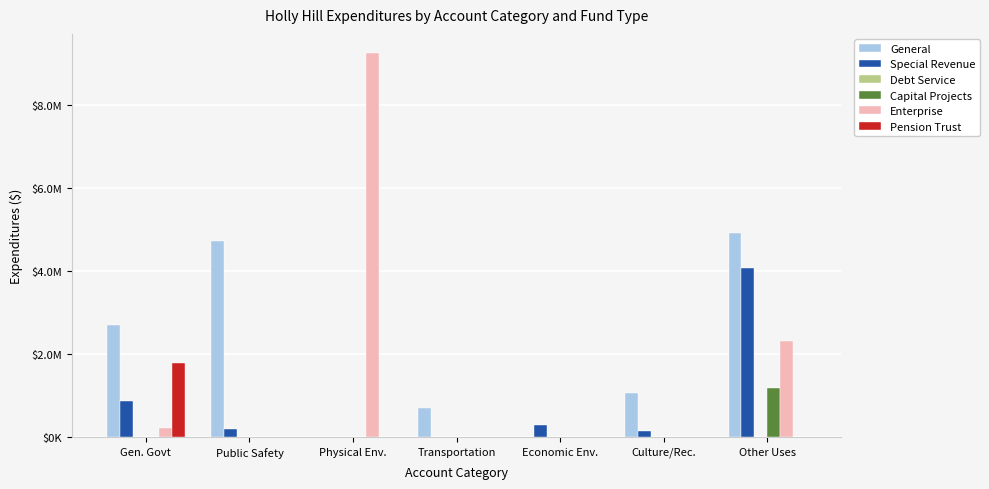

At which label is Special Revenue closest to 2039179?

Gen. Govt